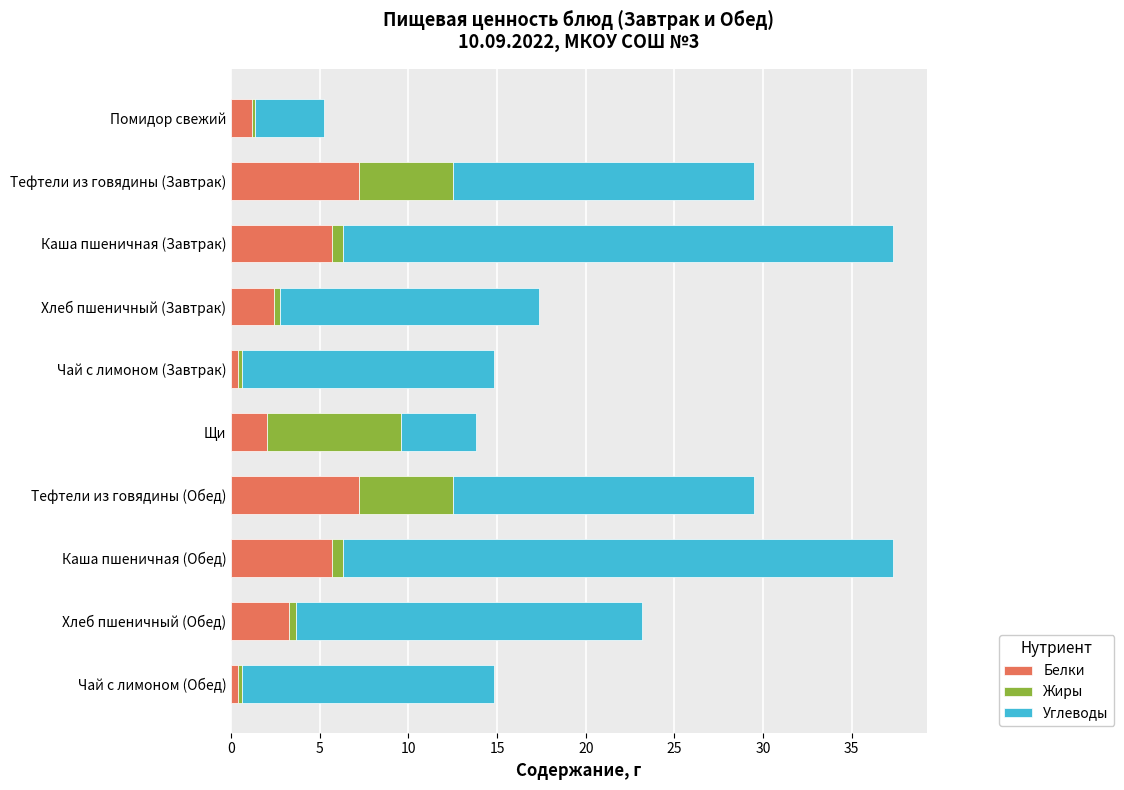

True or false: Белки has a value of 4.8 at Хлеб пшеничный (Обед).

False